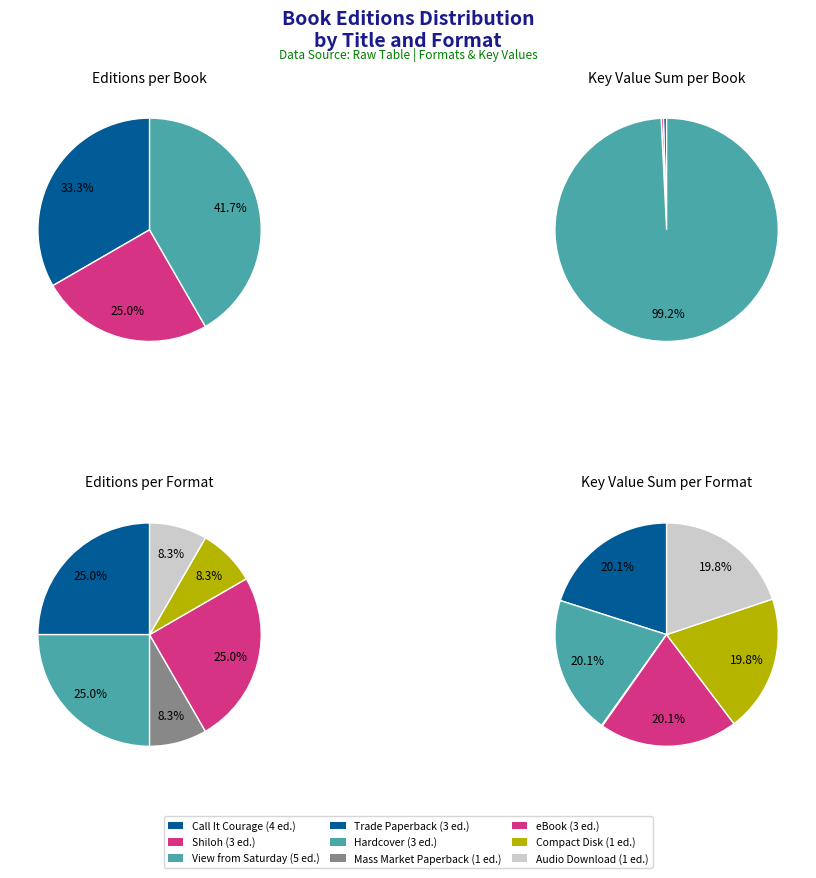

True or false: View from Saturday (Compact Disk) accounts for 20% of the total.

True